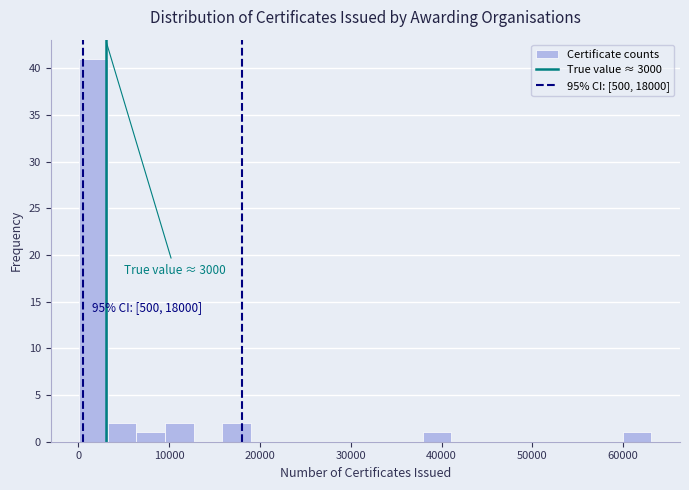

Read against the x-axis, roughly where is the centre of the tallest bar?

2000